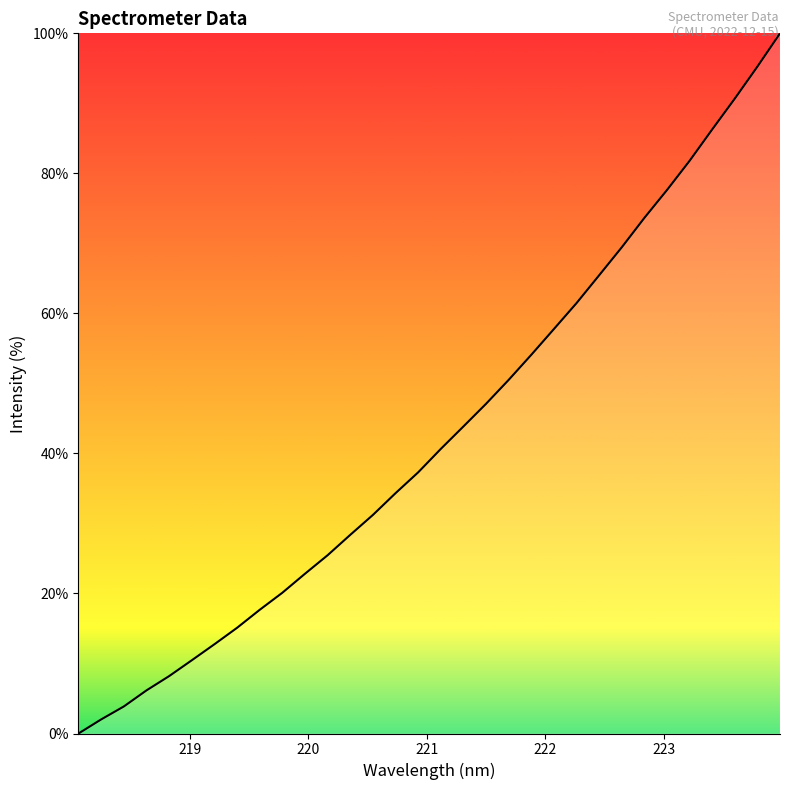

What is the maximum value shown in the chart?

100.0